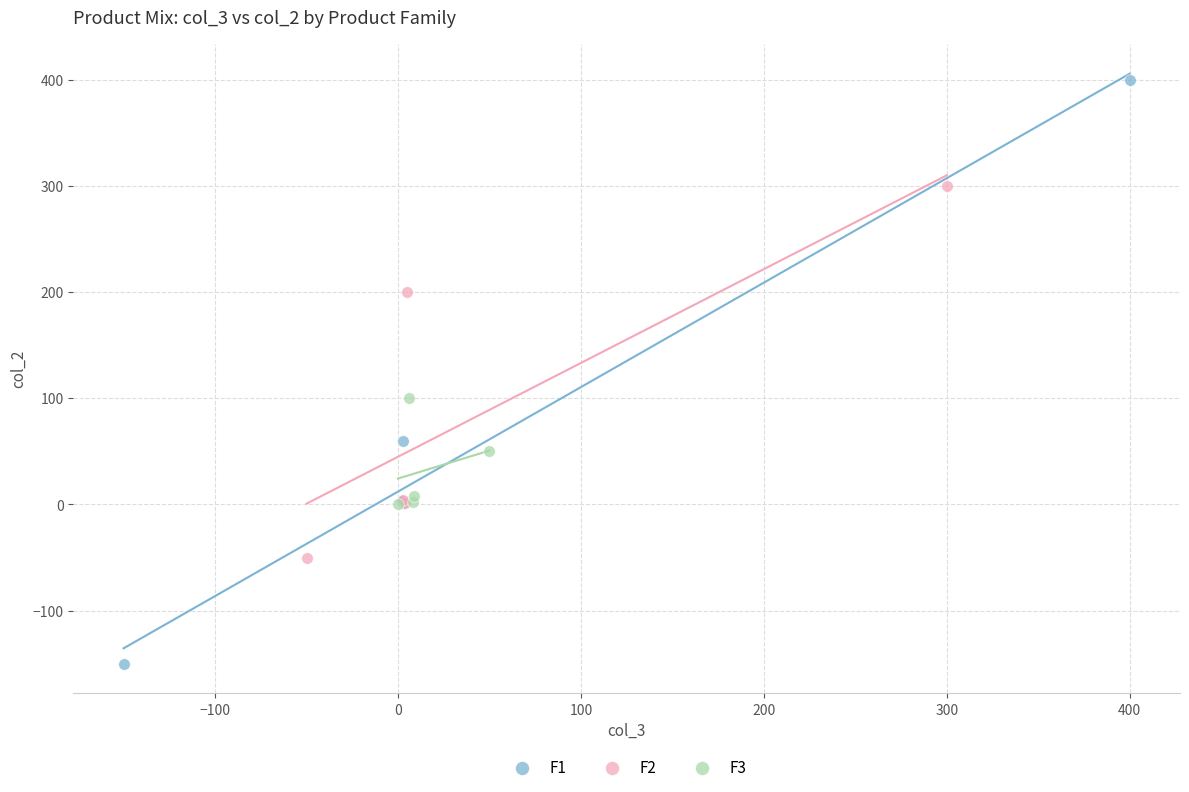

Which series contains the highest Y value?

F1